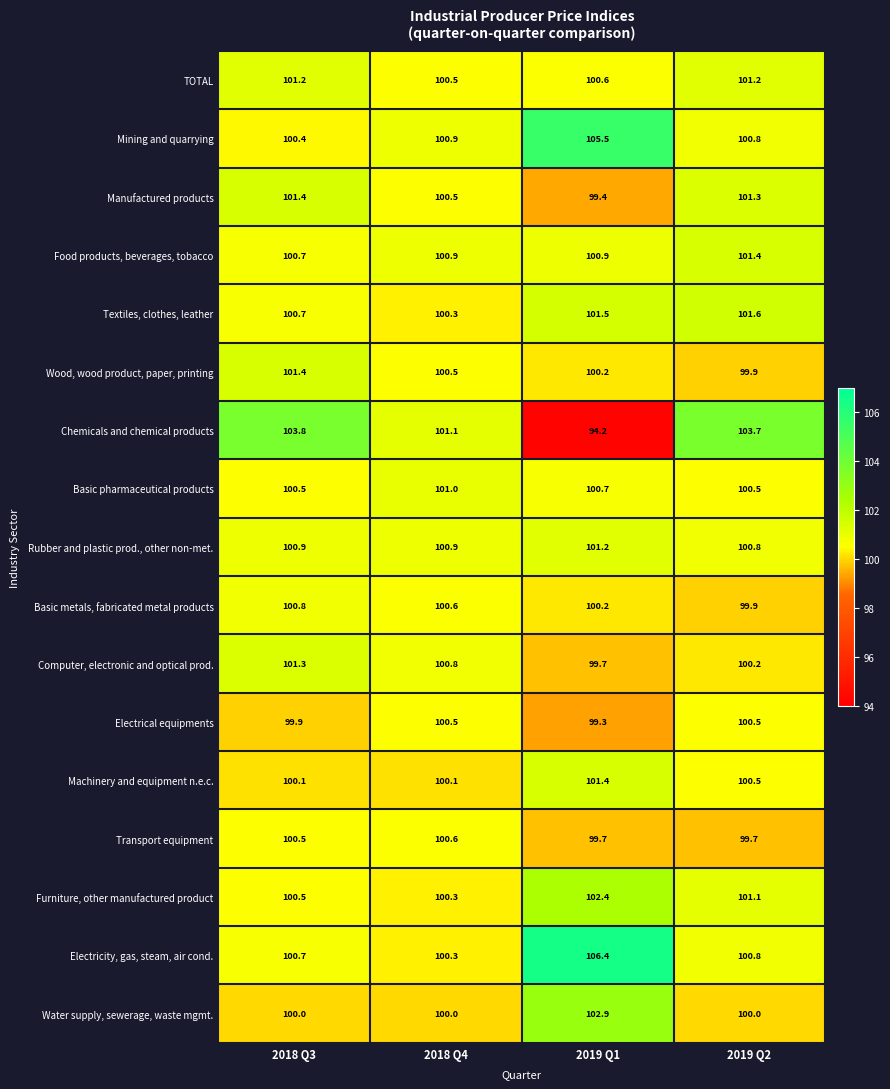

What is the difference between the Computer, electronic and optical prod. values at 2018 Q3 and 2018 Q4?

0.5